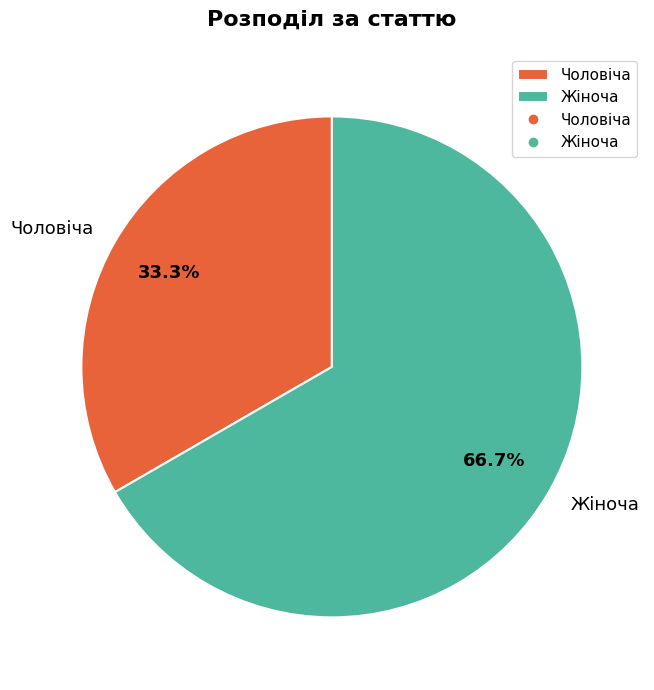

True or false: Чоловіча accounts for 33% of the total.

True